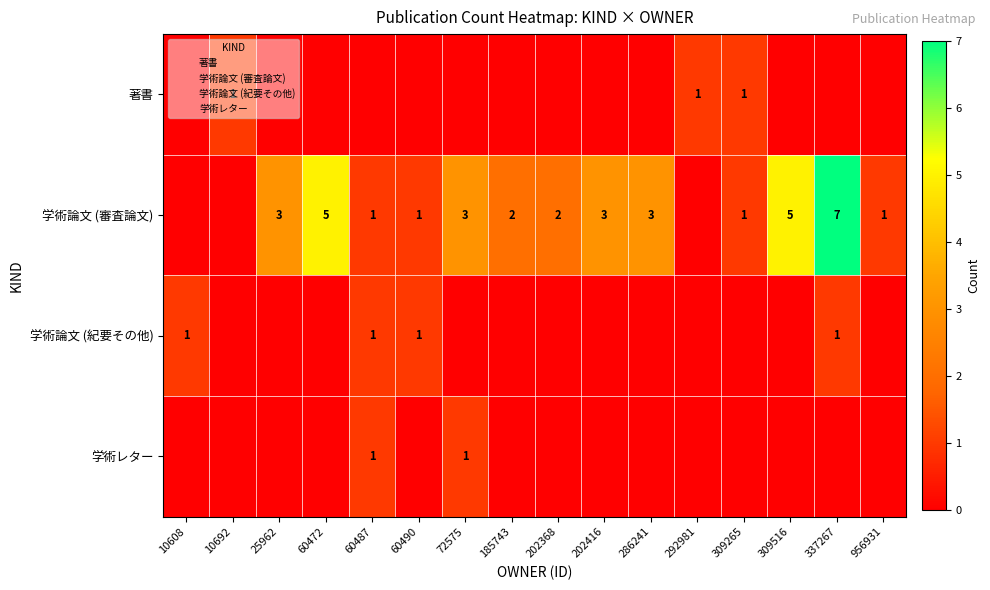

Which label corresponds to the largest value in the chart?

337267